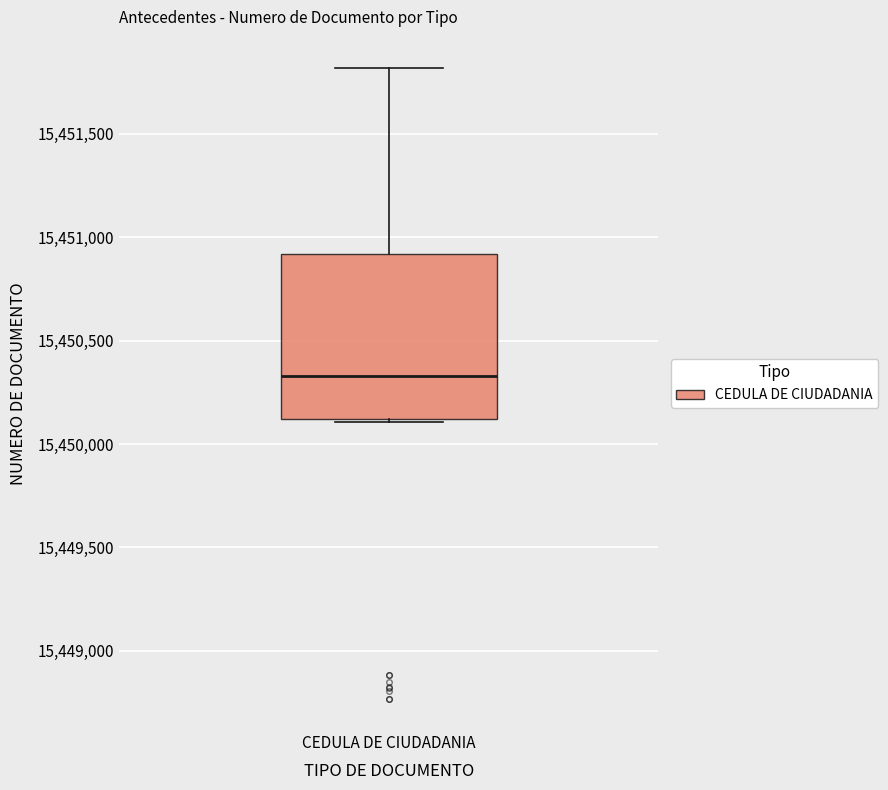

Read this box plot against the y-axis: the position of the median line, the range covered by the box, and the ends of both whiskers. The values are not printed on the chart, so give them approximately, as read against the axis.

median 15450350, box 15450100 to 15450900, whiskers 15450100 to 15451800